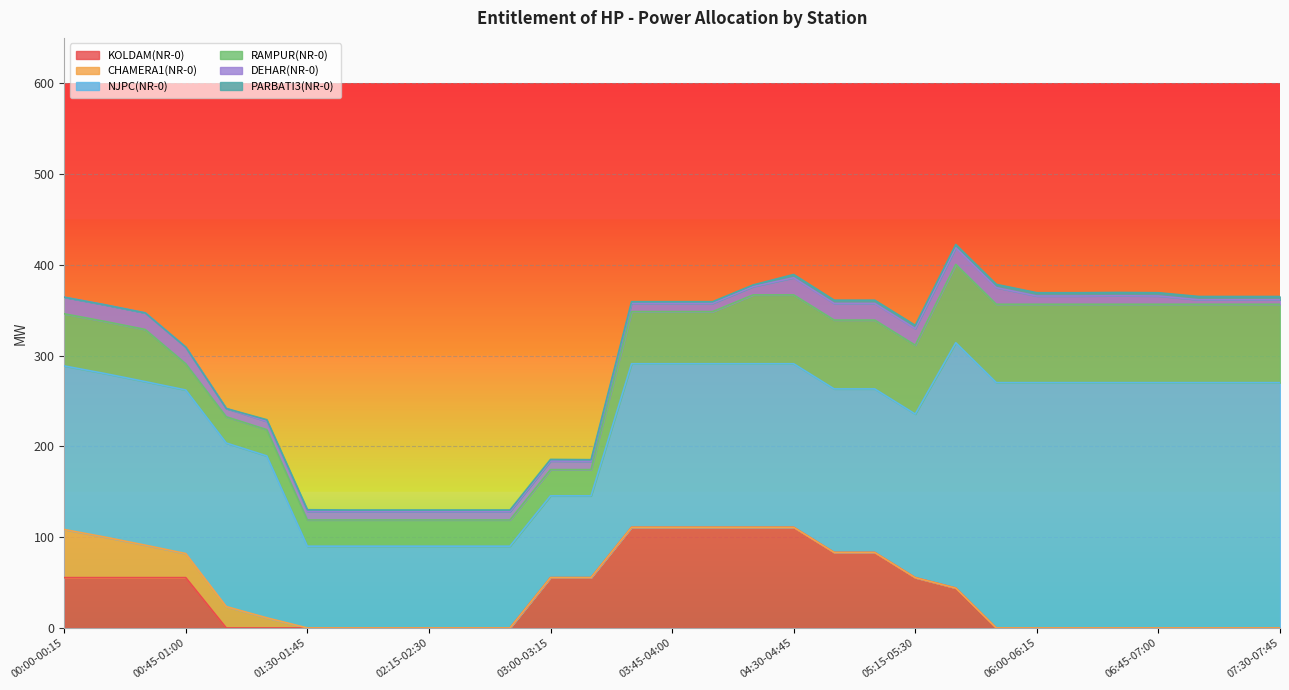

The value of PARBATI3(NR-0) at 05:00-05:15 is 1.4. True or false?

False